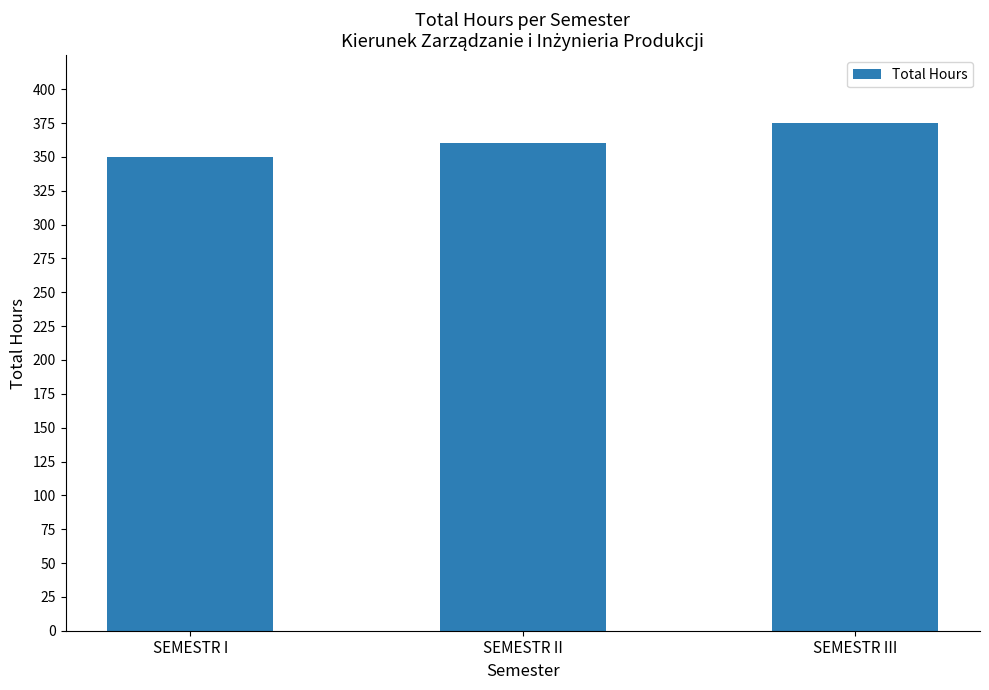

What is the label of the 1st bar from the right?

SEMESTR III